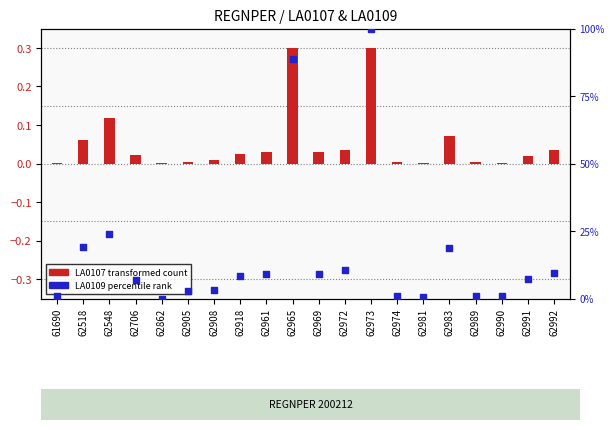

Which series has the largest total across all categories?

LA0109 (percentile rank)